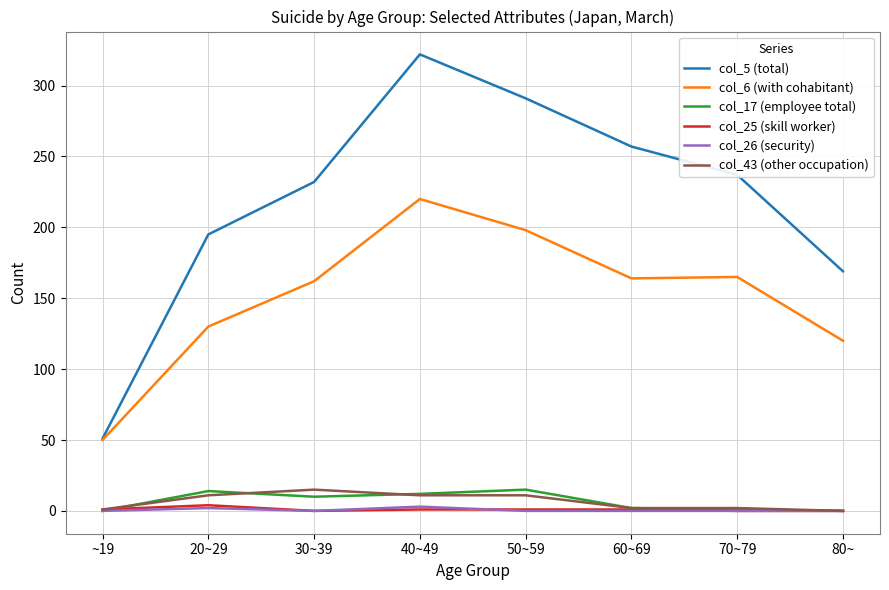

Which series has the widest spread of values?

col_5 (total)